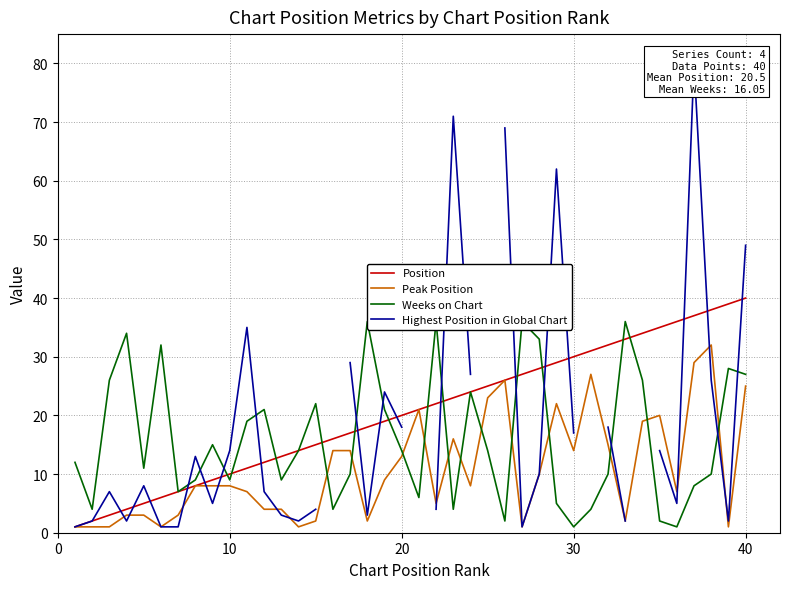

What are all the series names shown in the legend?

Position, Peak Position, Weeks on Chart, Highest Position in Global Chart